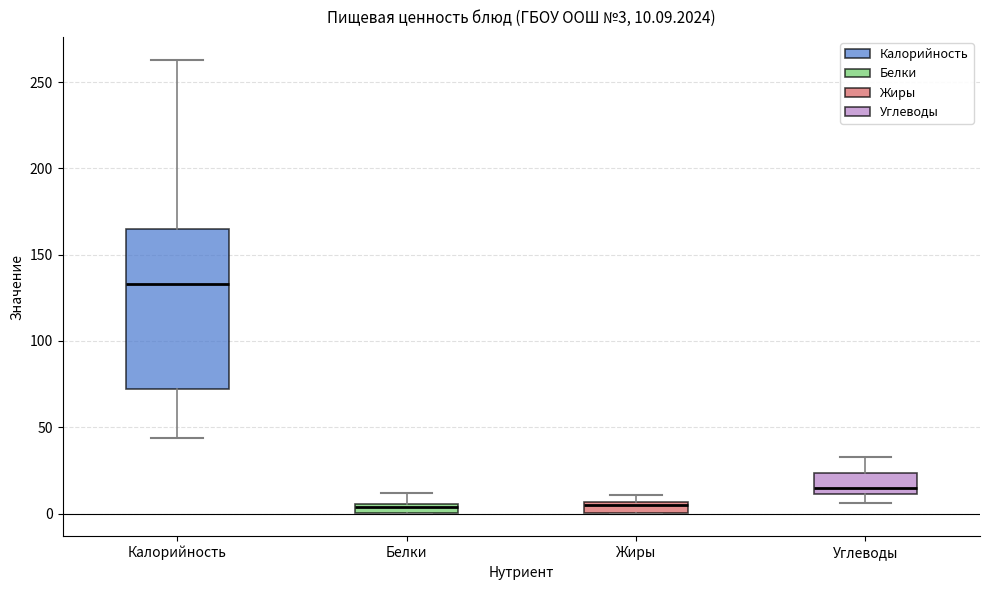

Which box has the highest median line?

Калорийность